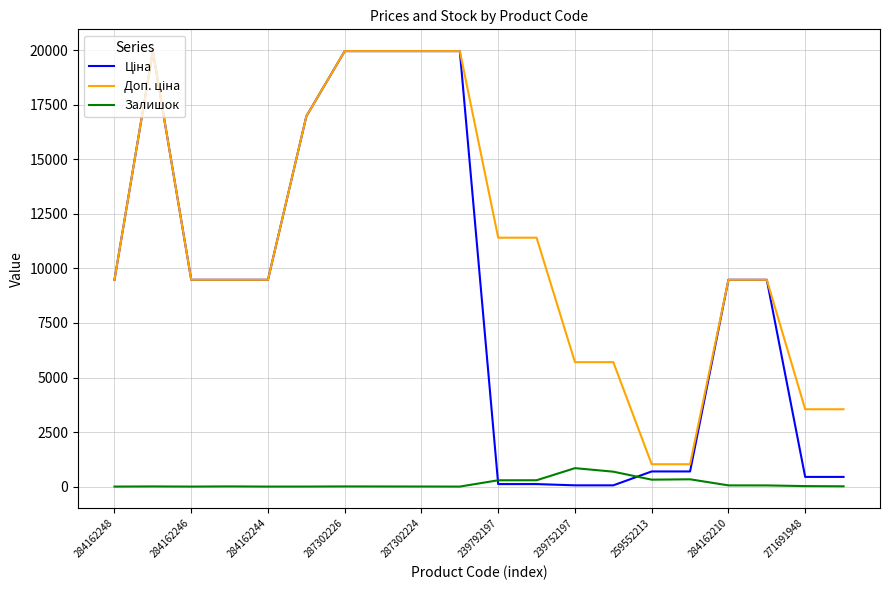

What is the greatest value displayed?

19964.2